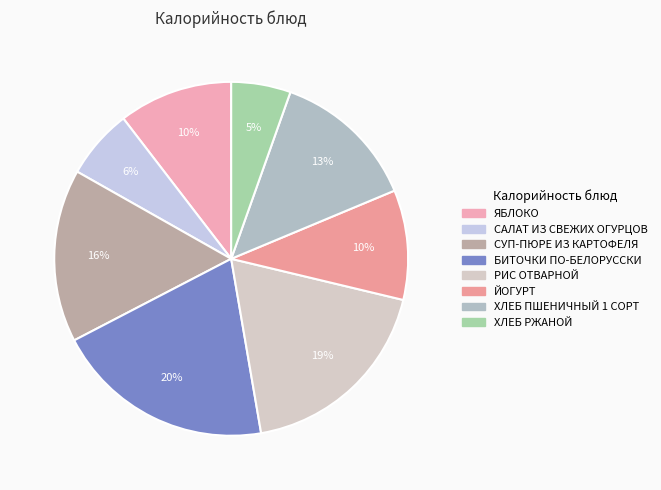

Which has a higher value, РИС ОТВАРНОЙ or ХЛЕБ РЖАНОЙ?

РИС ОТВАРНОЙ